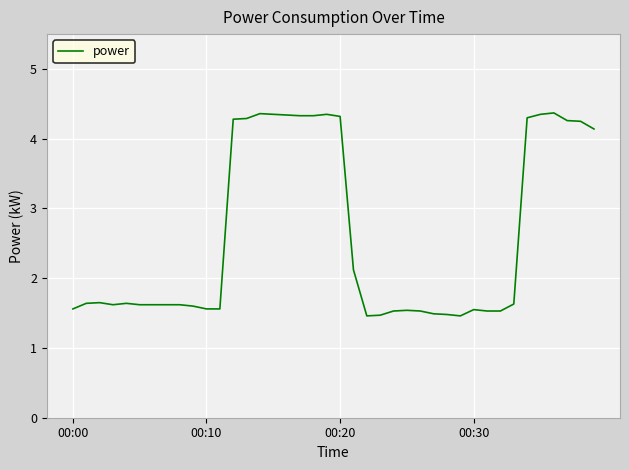

What is the smallest value displayed?

1.5